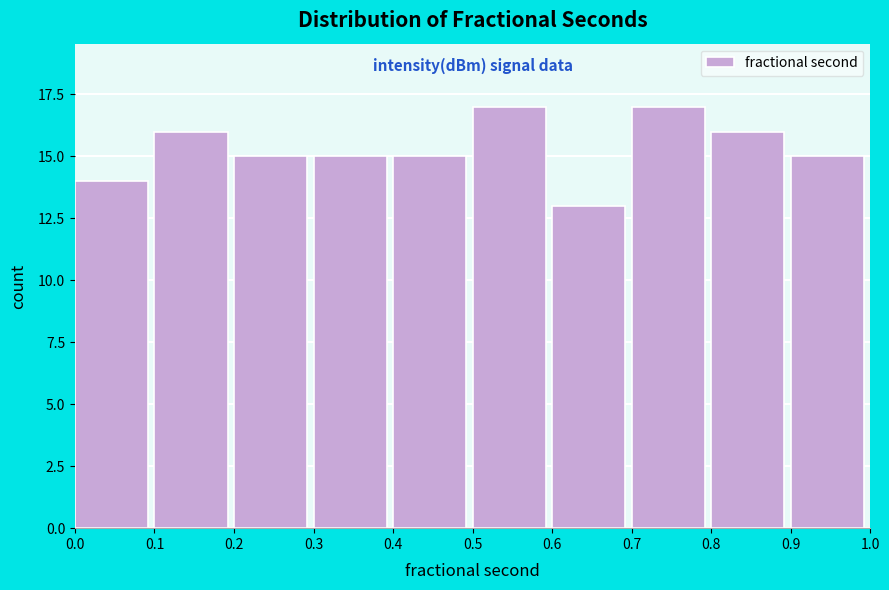

Reading left to right, transcribe this chart: for each bar, give the range it covers on the x-axis and its height. The values are not printed on the chart, so give them approximately, as read against the axis.

0.0 to 0.1: 14
0.1 to 0.2: 16
0.2 to 0.3: 15
0.3 to 0.4: 15
0.4 to 0.5: 15
0.5 to 0.6: 17
0.6 to 0.7: 13
0.7 to 0.8: 17
0.8 to 0.9: 16
0.9 to 1.0: 15